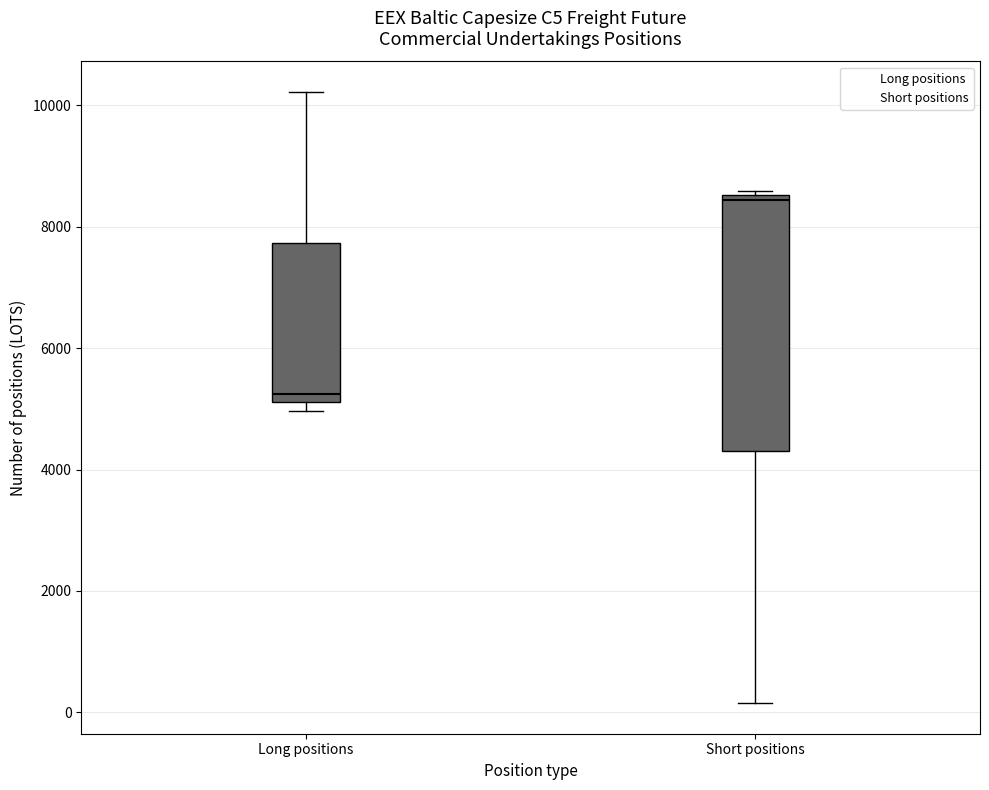

Comparing the boxes themselves (not the whiskers), which one is the tallest?

Short positions